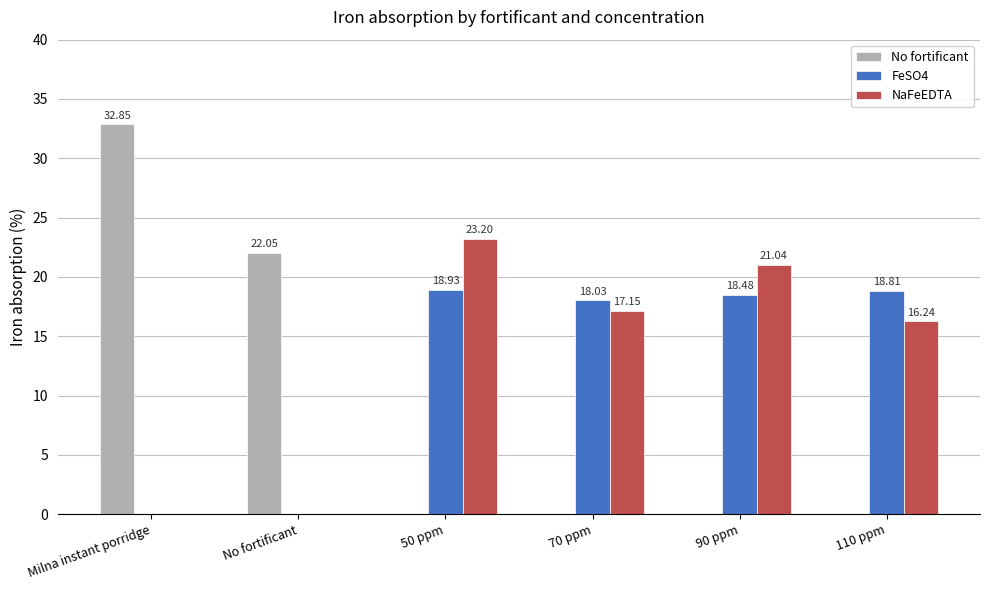

What is the sum of the NaFeEDTA values at 110 ppm and Milna instant porridge?

16.2